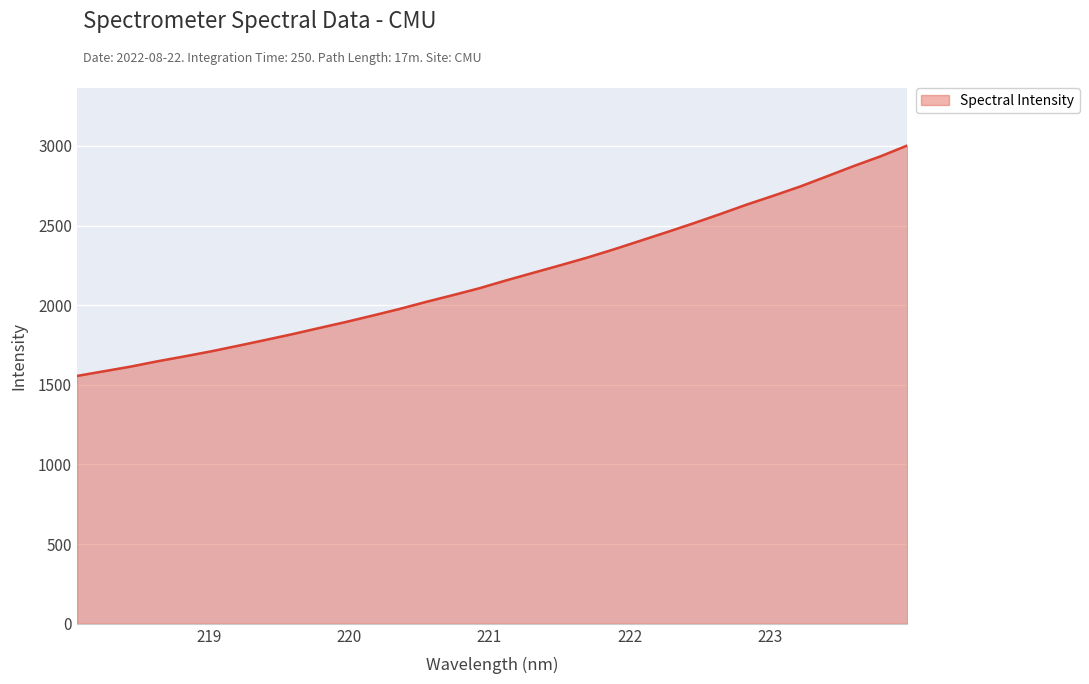

What is the smallest value displayed?

1555.8